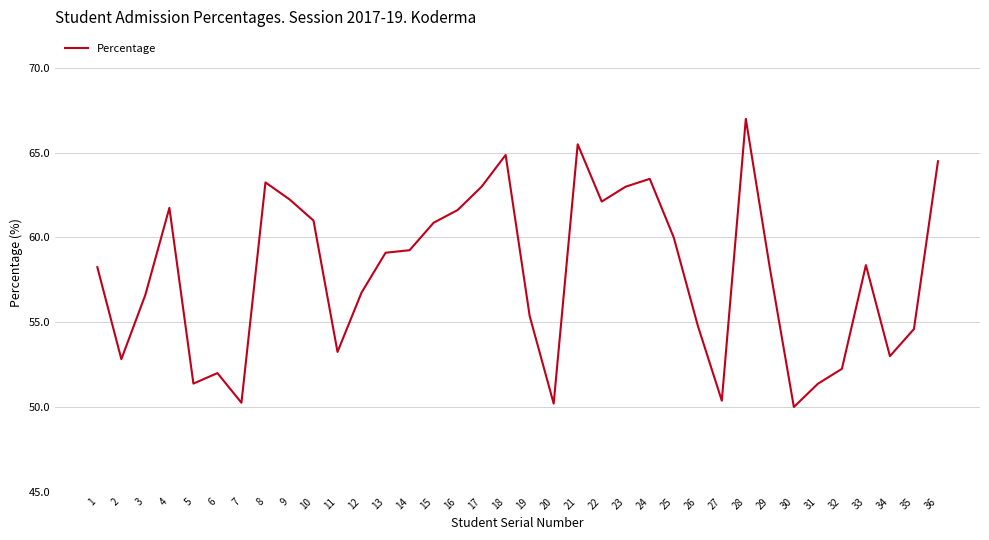

What is the greatest value displayed?

67.0